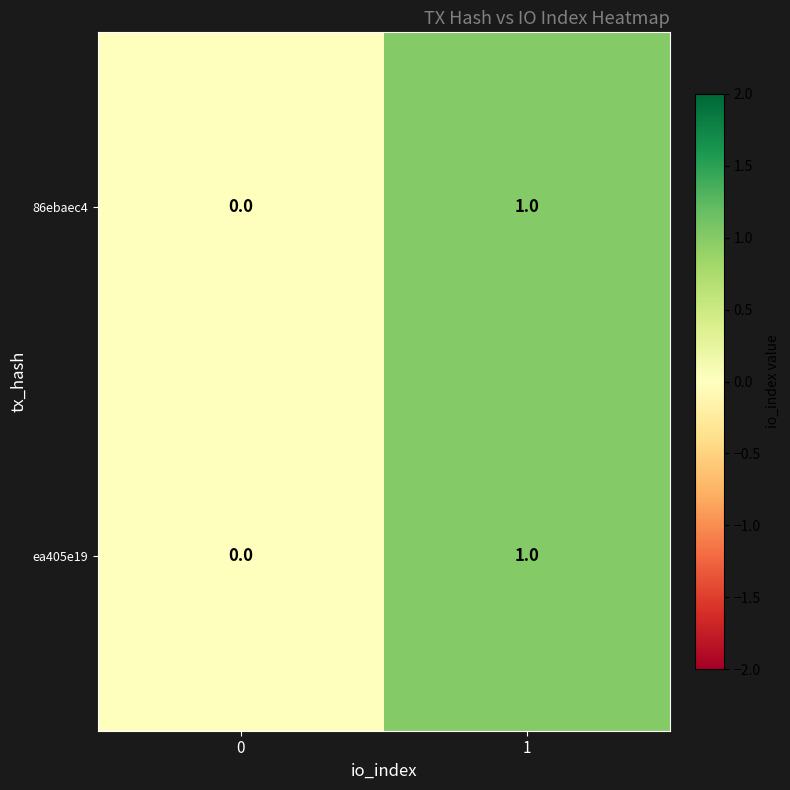

Is it true that 86ebaec4 equals 1 at 1?

True